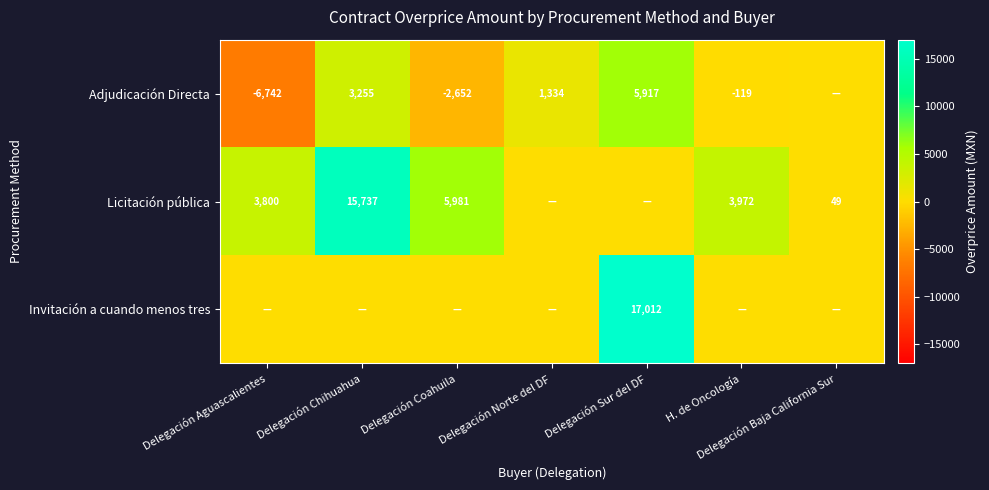

What is the sum of the Licitación pública values at Delegación Chihuahua and Delegación Aguascalientes?

19537